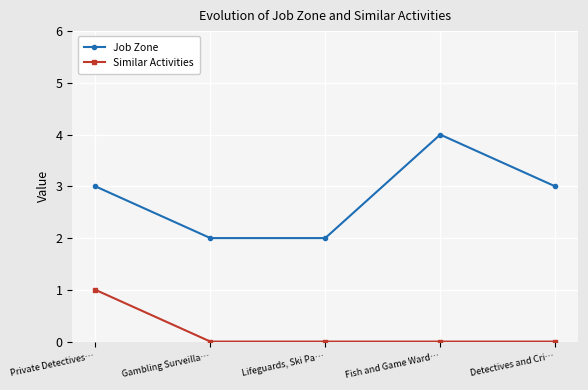

True or false: Job Zone has a value of 2 at Gambling Surveilla….

True